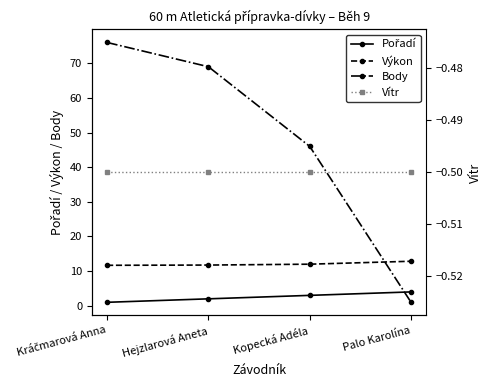

What are all the series names shown in the legend?

Pořadí, Výkon, Body, Vítr